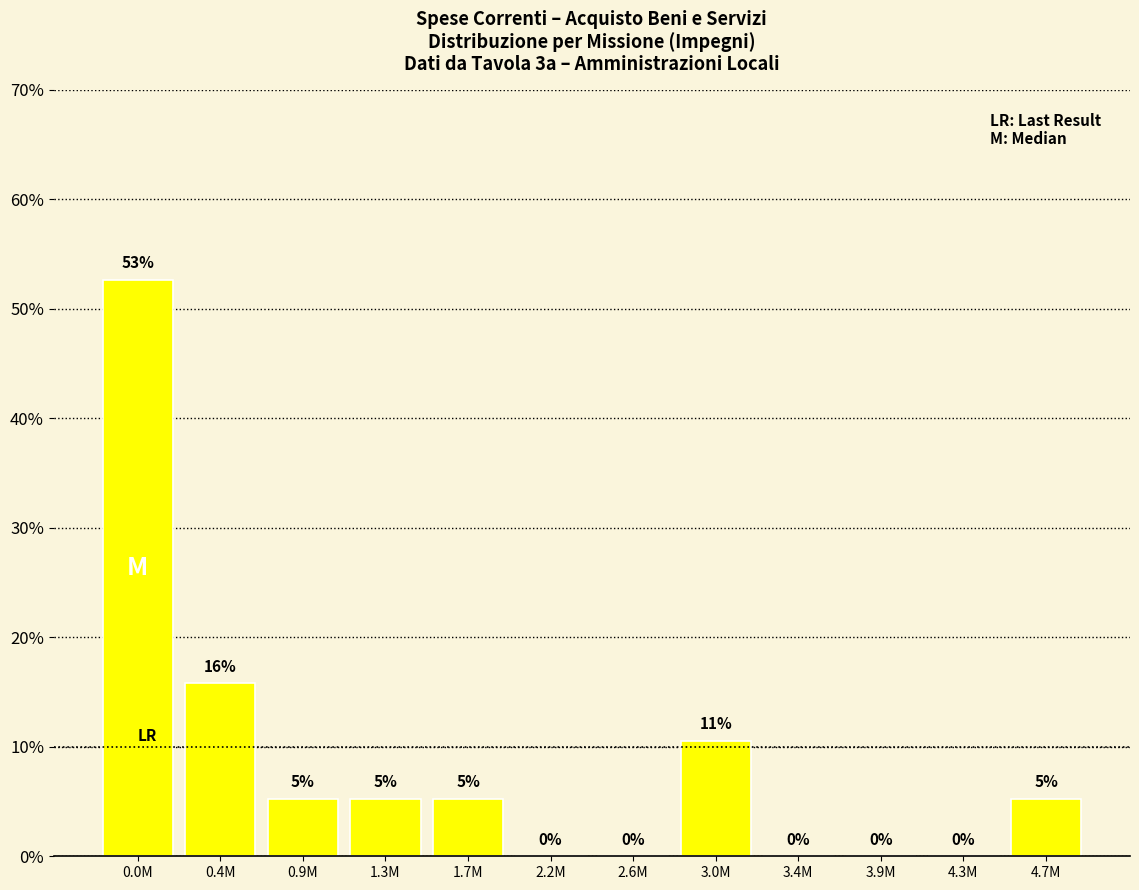

Are the bars horizontal?

No